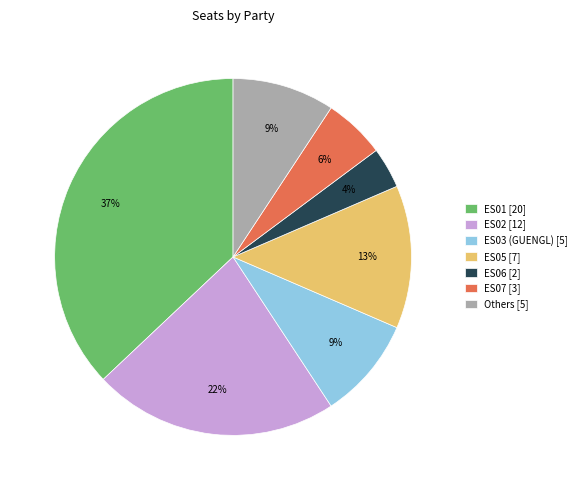

Is ES06 [2] the majority of the pie?

No